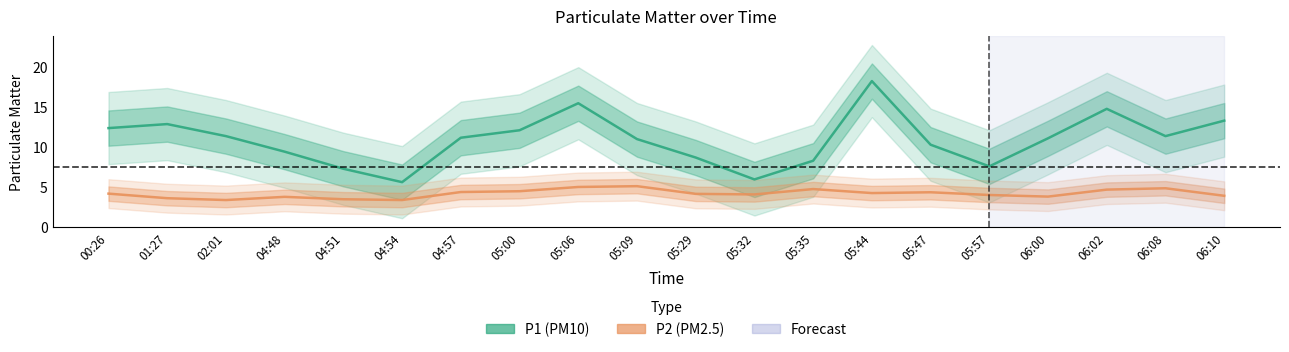

What is the lowest value of the P2 series?

3.4